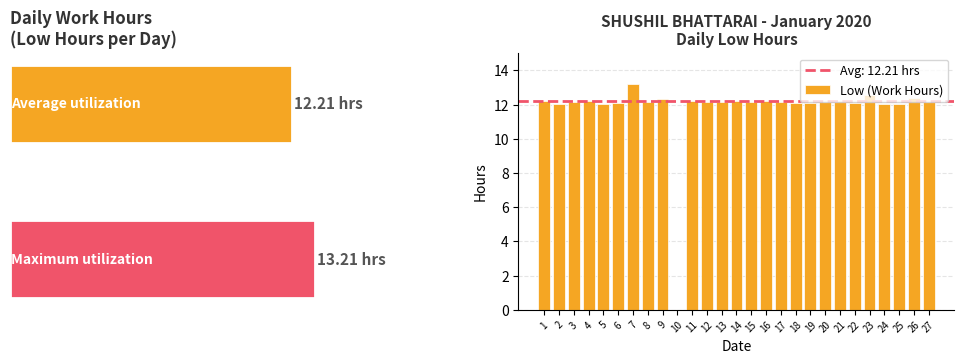

What is the change in value from 3 to 16?

+0.1